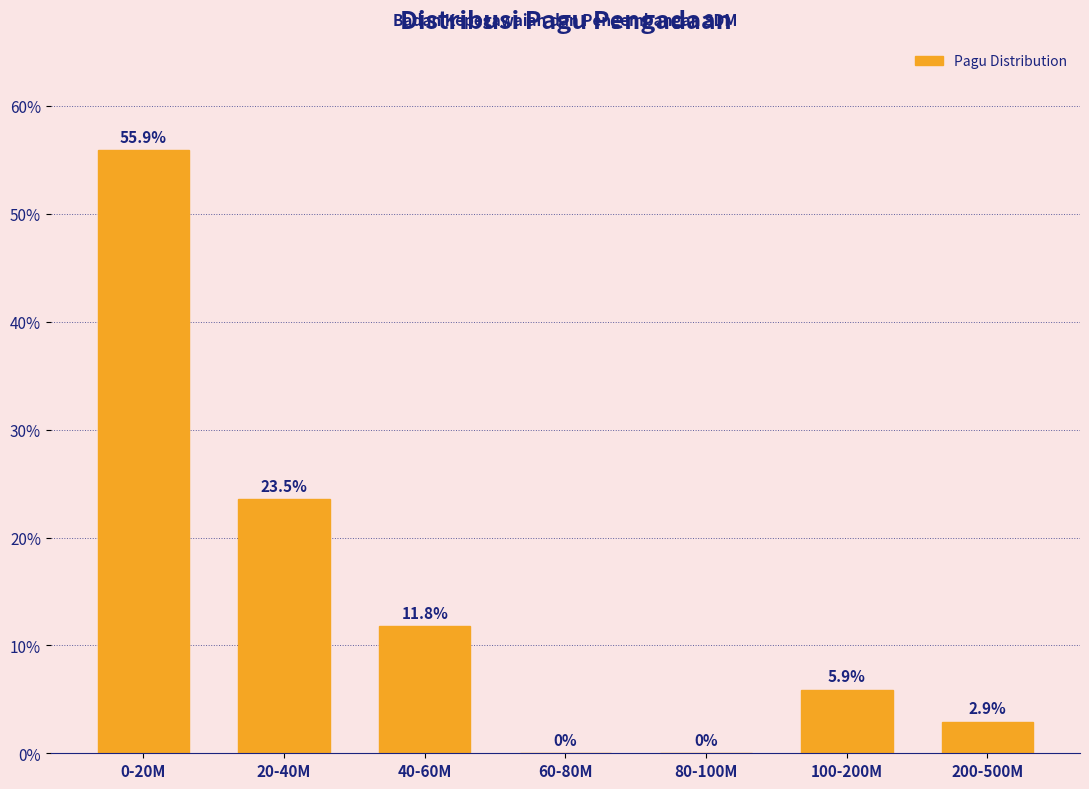

Reading left to right, list all the values displayed in this chart.

0-20M=55.9	20-40M=23.5	40-60M=11.8	60-80M=0.0	80-100M=0.0	100-200M=5.9	200-500M=2.9